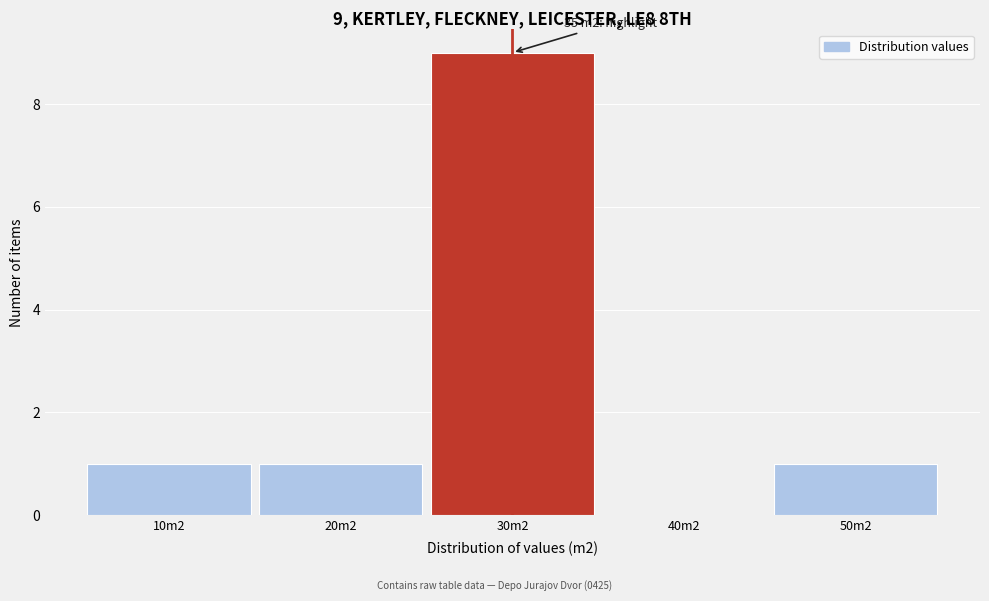

Reading left to right, extract all data points from this chart.

10m2=1	20m2=1	30m2=9	40m2=0	50m2=1